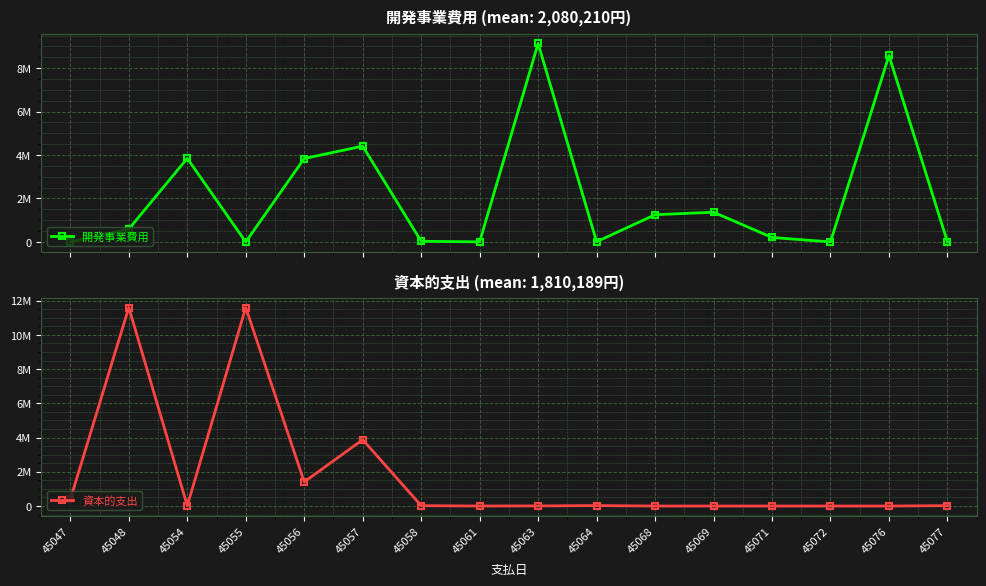

What is the difference between the 資本的支出 values at 45064 and 45076?

24310